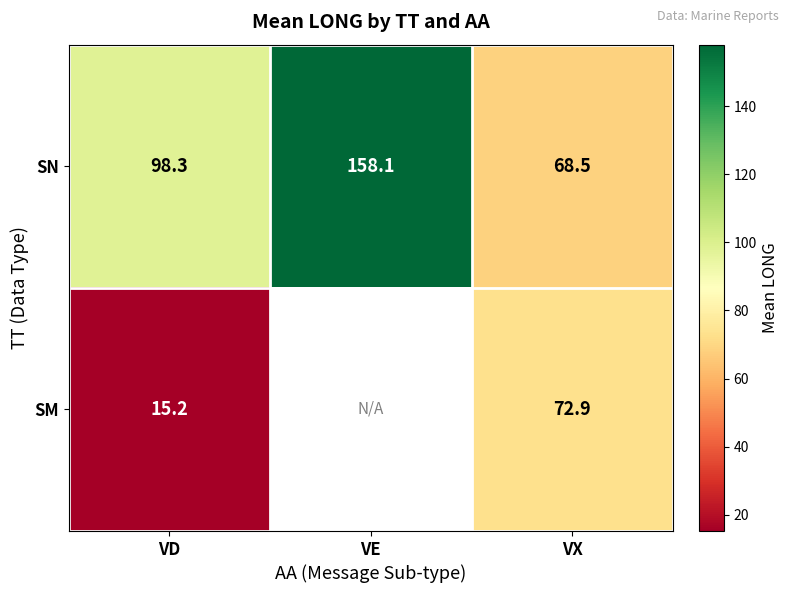

At which label is SN closest to 113?

VD